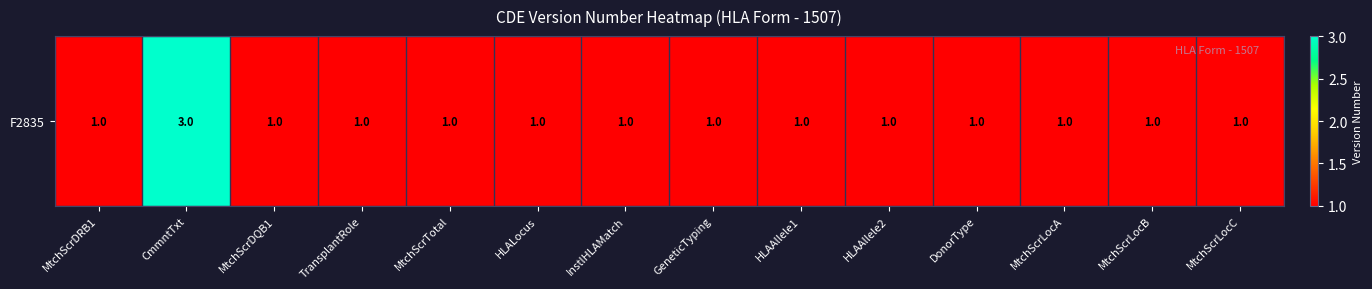

Approximately how many times larger is the value at TransplantRole compared to MtchScrTotal?

1.0